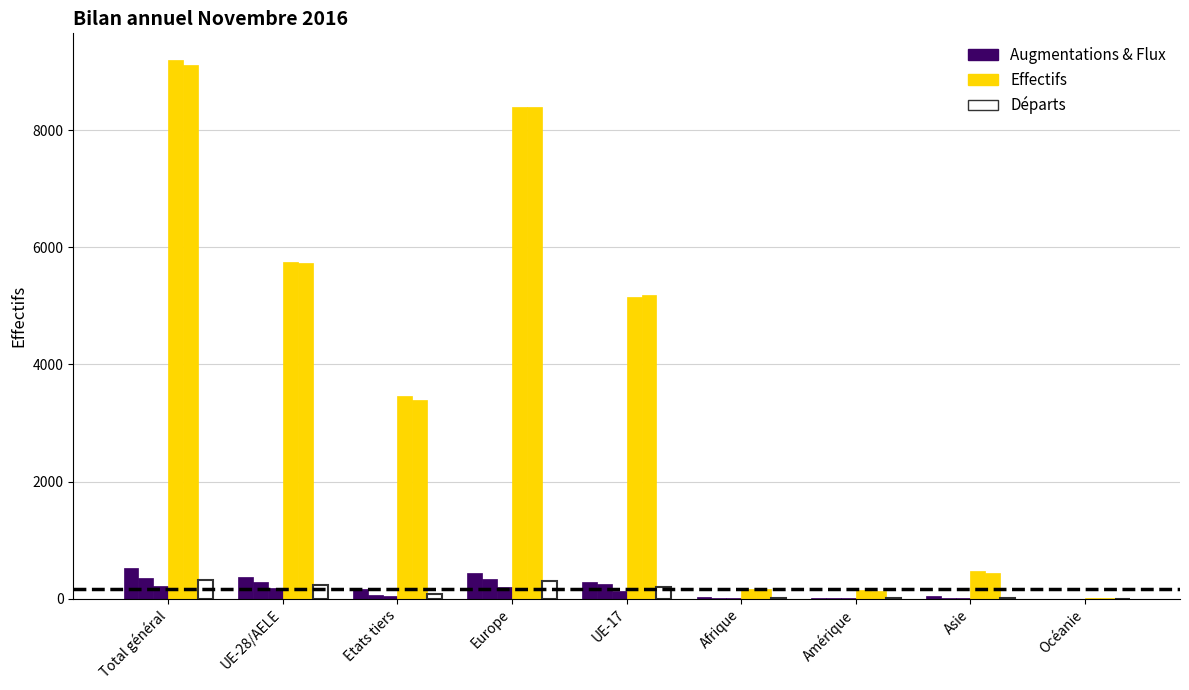

Does the chart contain stacked bars?

No